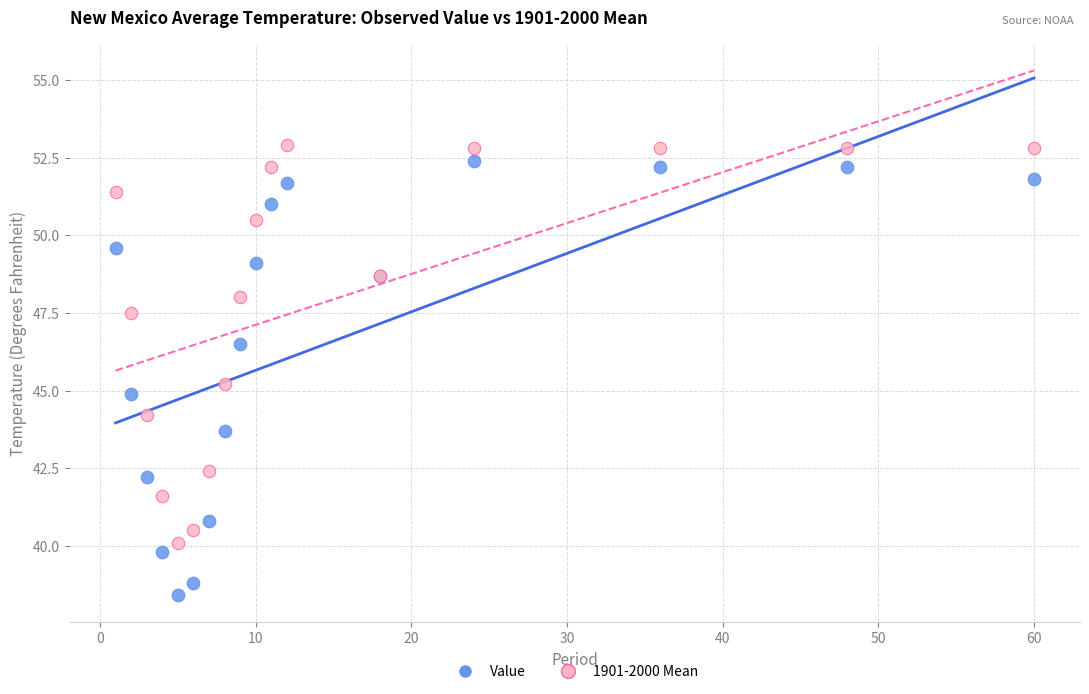

Which series contains the lowest Y value?

Value